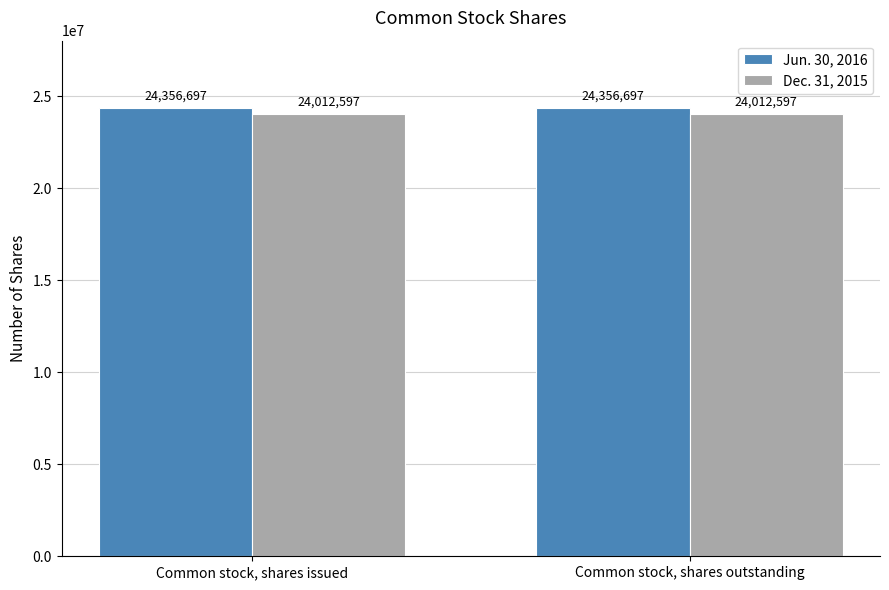

What is the maximum value shown in the chart?

24356697